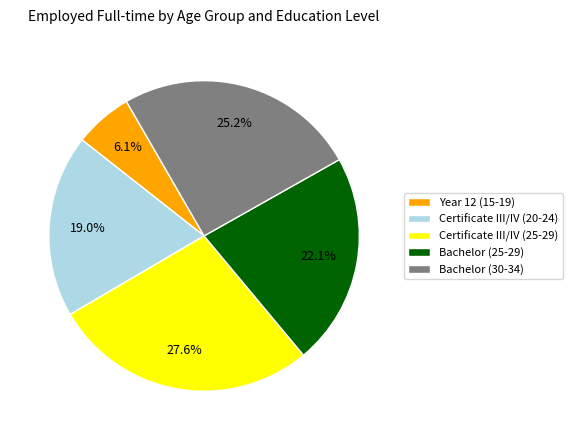

Combined, what portion of the pie is Bachelor (30-34) and Certificate III/IV (25-29)?

52.8%